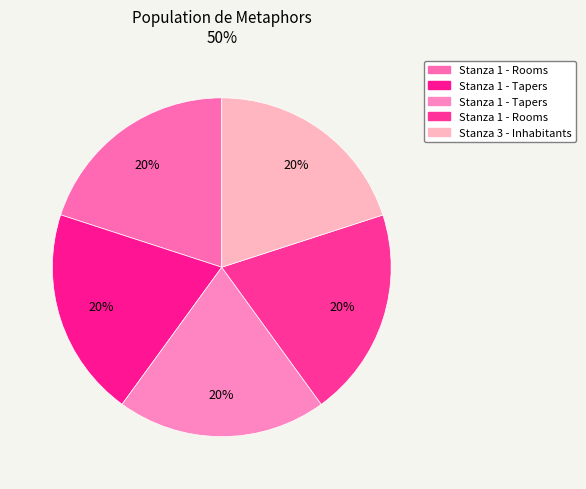

How many slices are in this pie chart?

5